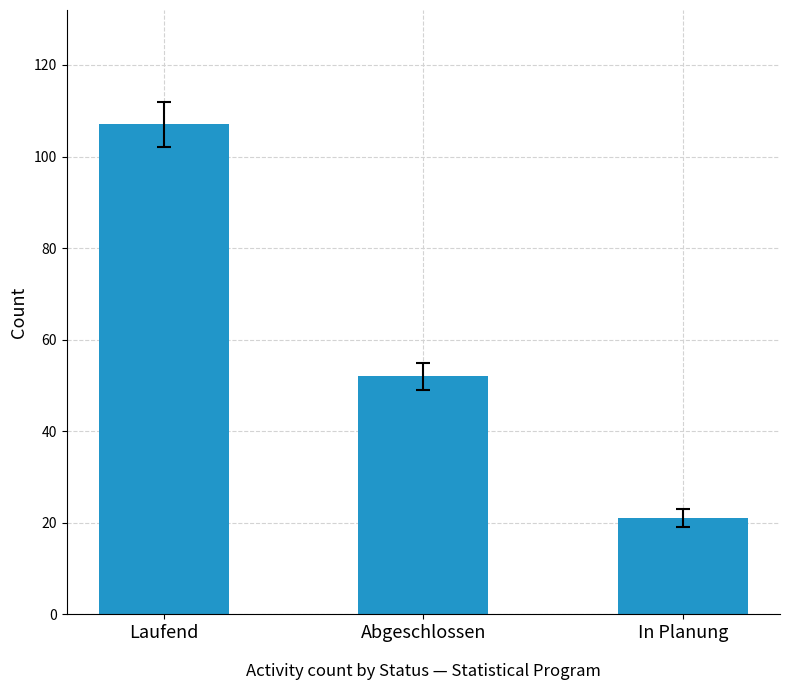

Reading right to left, what are all the values shown in this chart?

In Planung=21	Abgeschlossen=52	Laufend=107